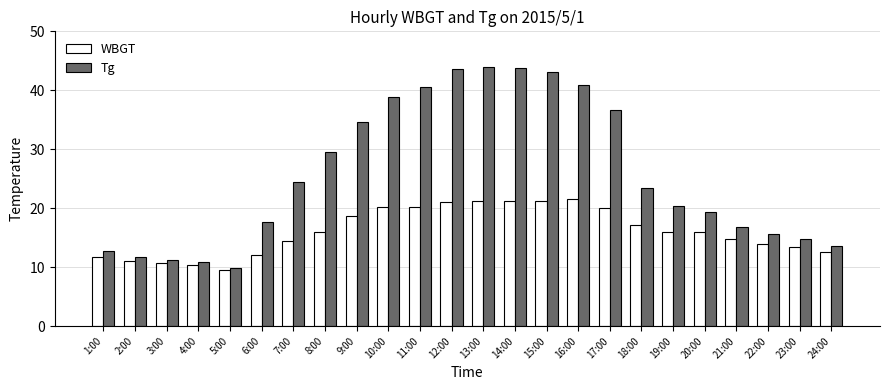

What position from the left is 5:00?

5